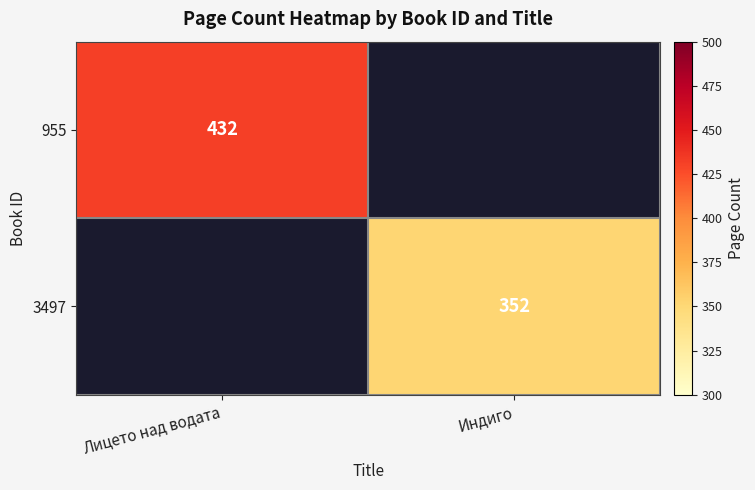

True or false: 955 has a value of 432 at Лицето над водата.

True